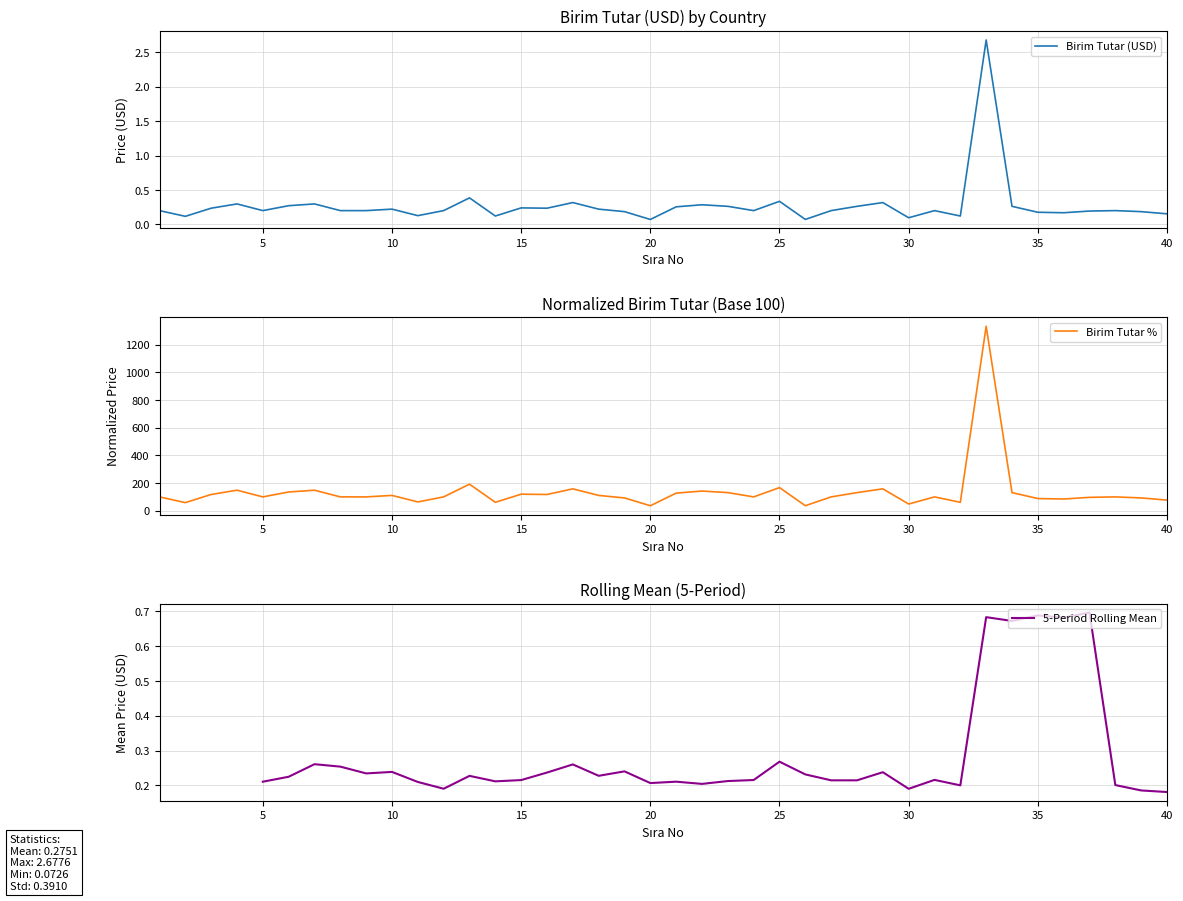

Rank the categories by value from lowest to highest.

20, 26, 30, 2, 14, 32, 11, 40, 36, 35, 19, 39, 37, 1, 5, 8, 9, 12, 24, 27, 31, 38, 10, 18, 3, 16, 15, 21, 23, 28, 34, 6, 22, 4, 7, 17, 29, 25, 13, 33